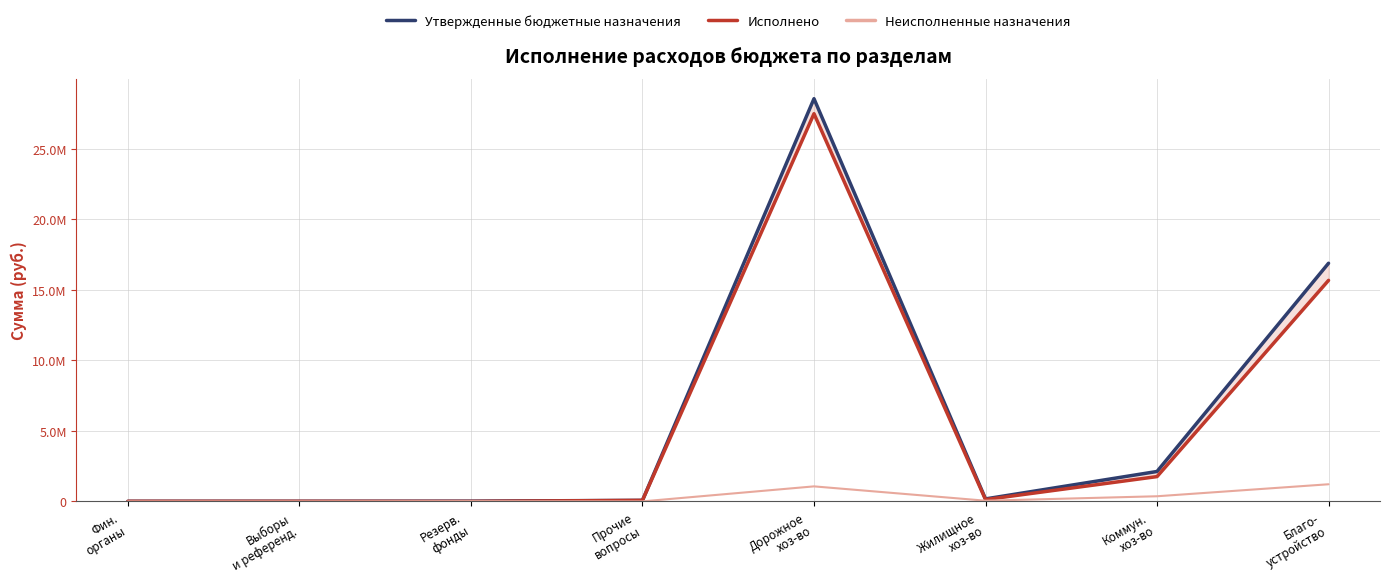

Is the value of Утвержденные бюджетные назначения at Резерв.
фонды greater than the value of Исполнено at Благо-
устройство?

No